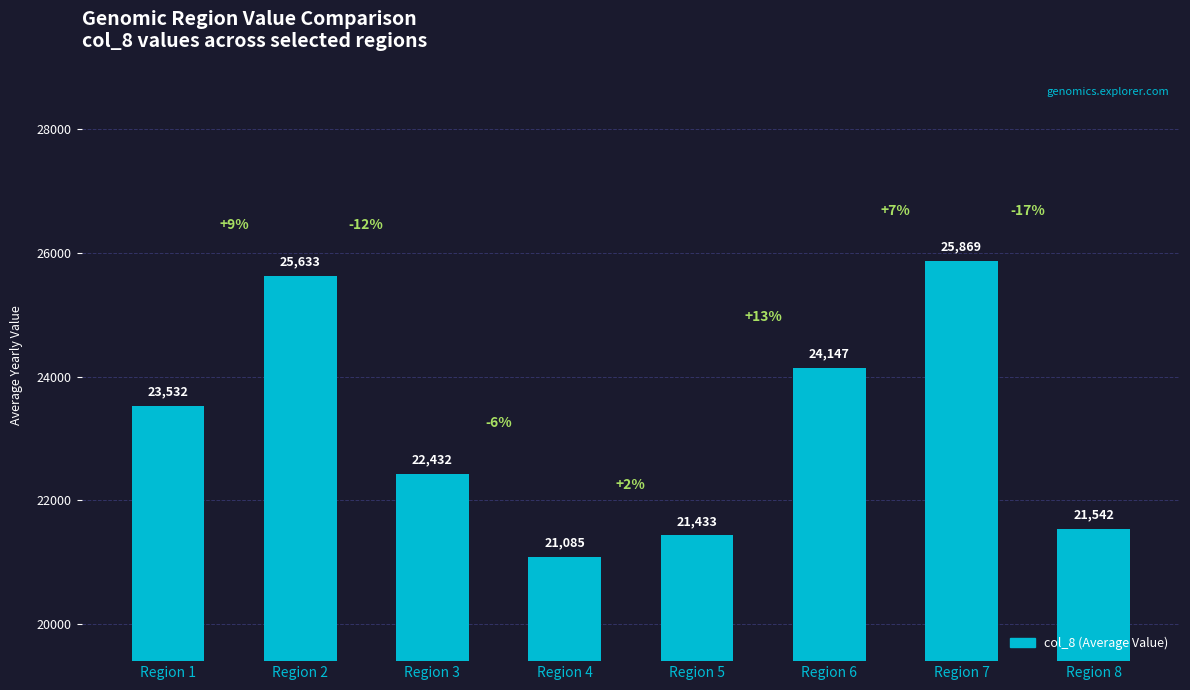

Count the number of data series in this chart.

1